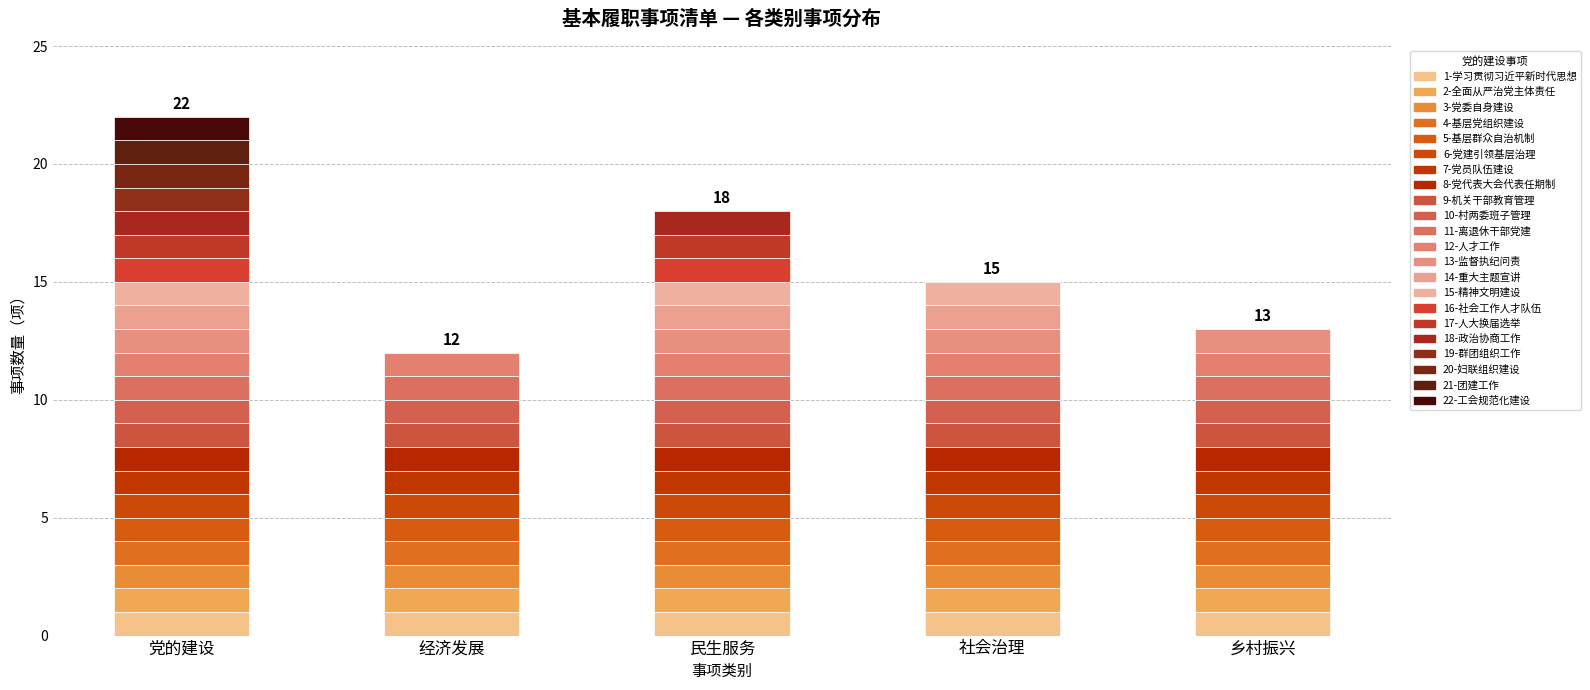

Reading left to right, transcribe all the data shown in this chart.

22	12	18	15	13